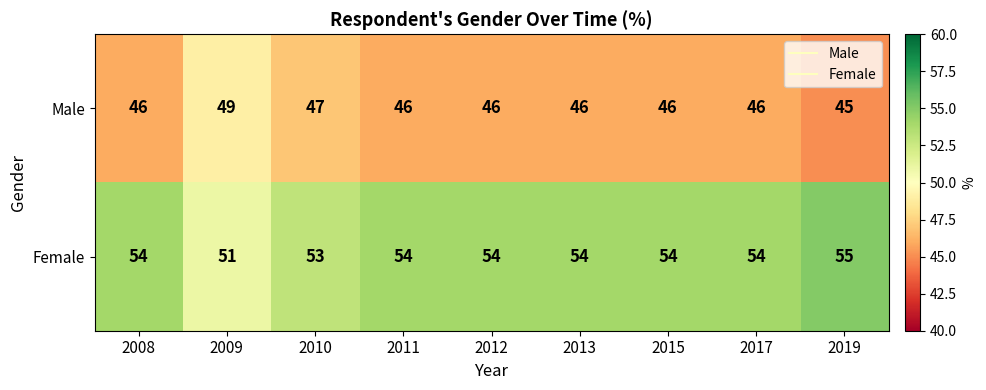

What is the minimum value shown in the chart?

45